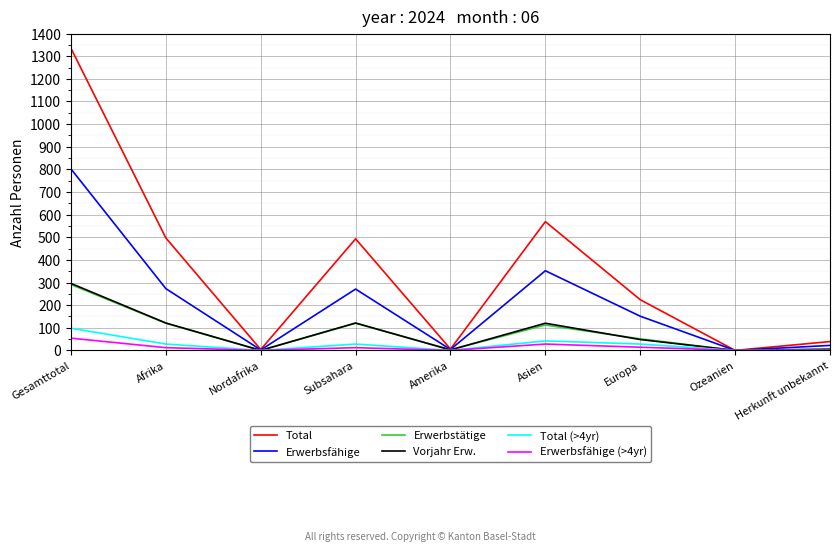

Which category has the highest value in the Erwerbsfähige series?

Gesamttotal